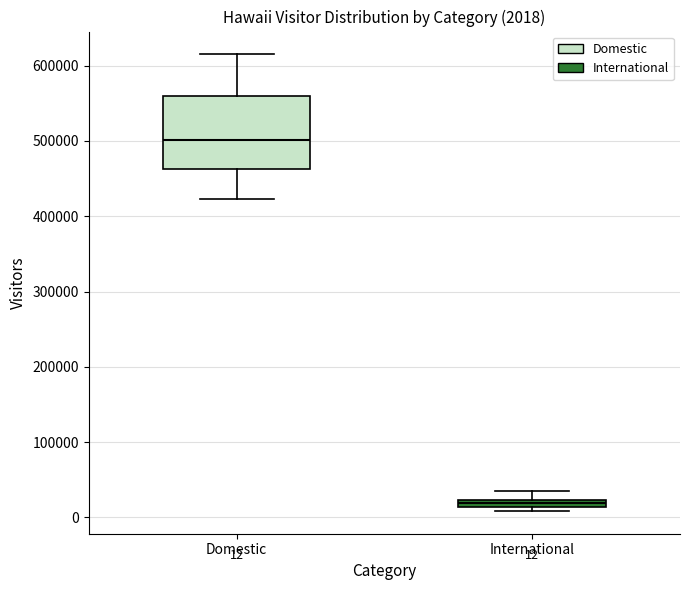

Comparing the boxes themselves (not the whiskers), which one is the tallest?

Domestic